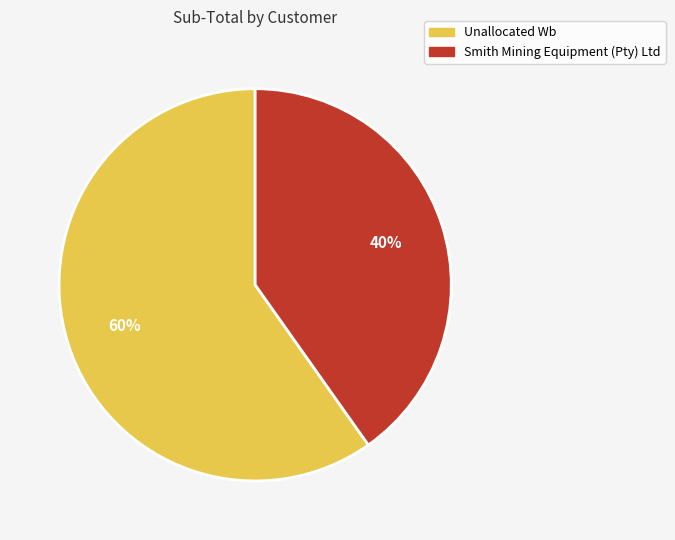

Is it true that Smith Mining Equipment (Pty) Ltd is 53% of the pie?

False